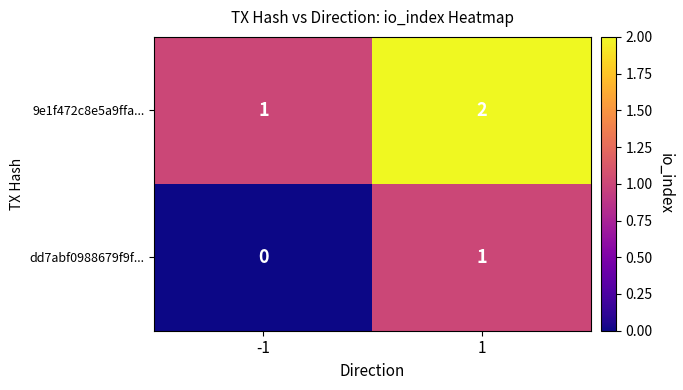

Rank the series at -1 from highest to lowest value.

9e1f472c8e5a9ffa..., dd7abf0988679f9f...